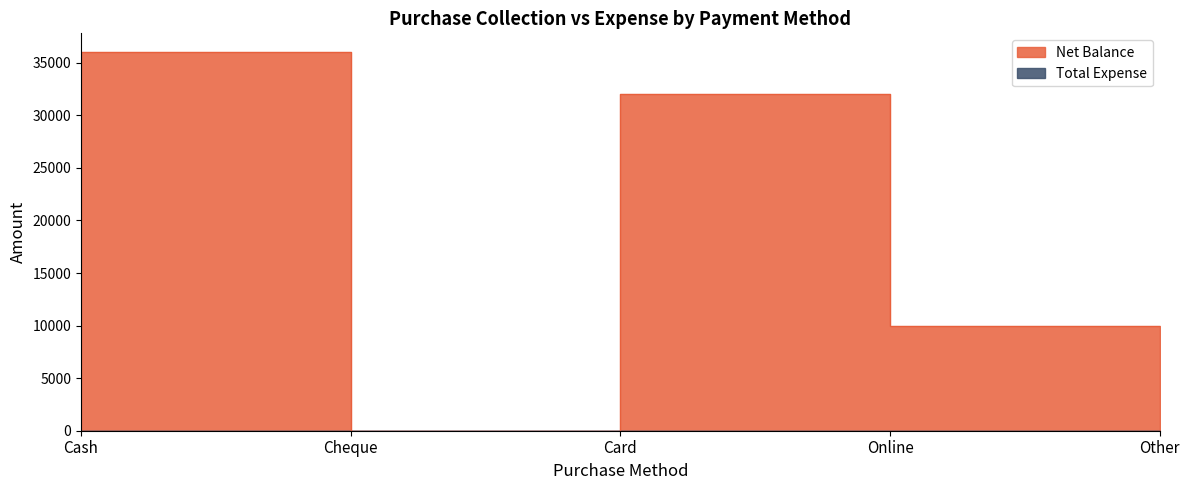

What is the label of the 4th point from the right?

Cheque